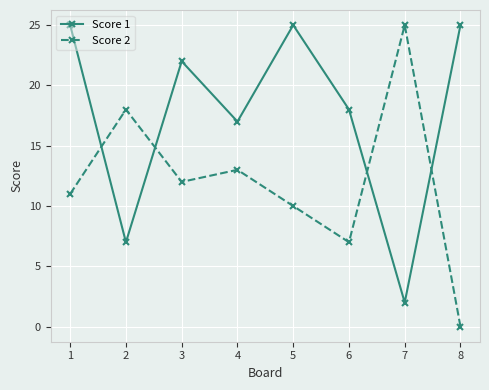

What is the sum of all Score 1 values?

141